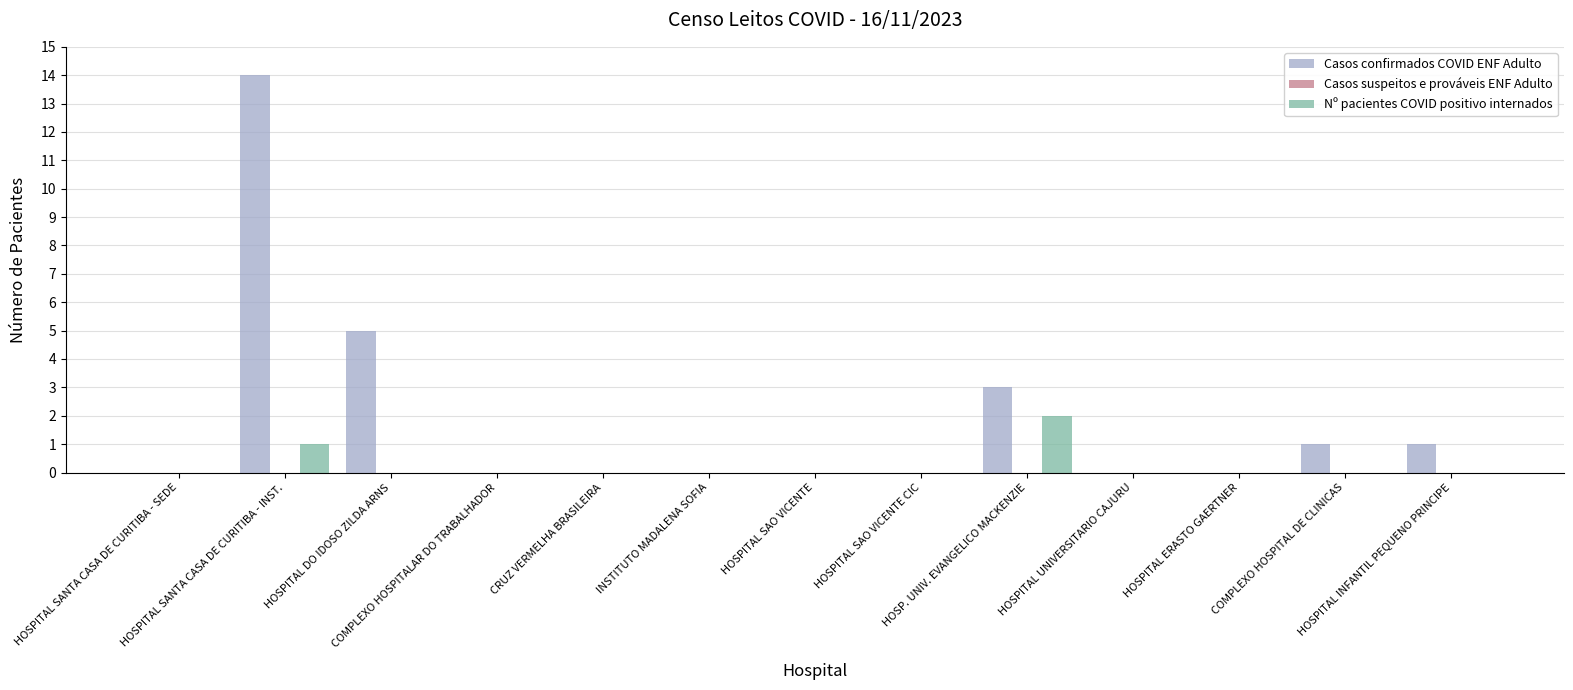

Which series has the largest total across all categories?

Casos confirmados COVID ENF Adulto